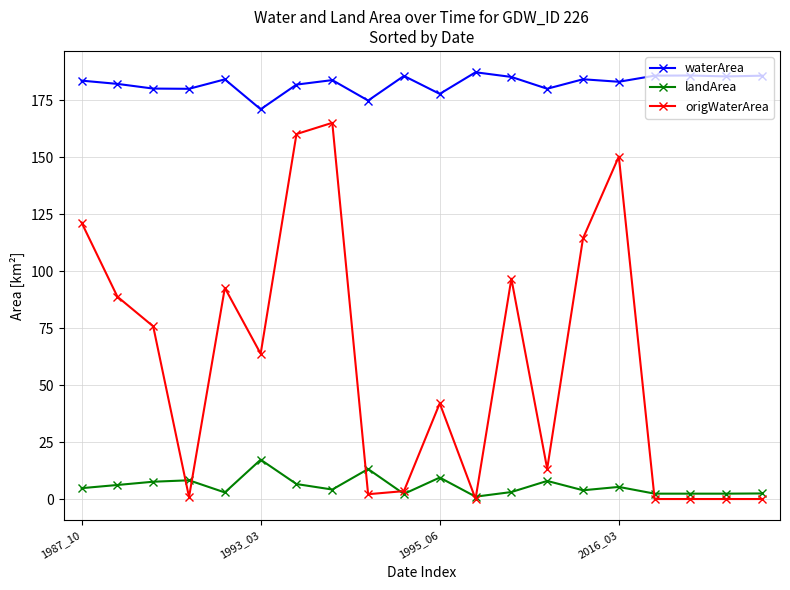

Rank the series by their maximum value, from lowest to highest.

landArea, origWaterArea, waterArea